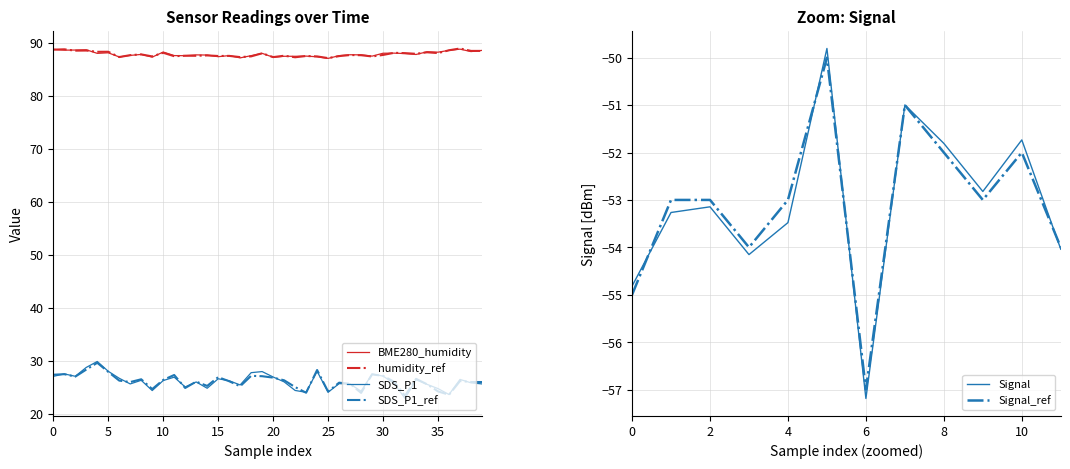

True or false: humidity_ref and SDS_P1_ref cross at least once.

False